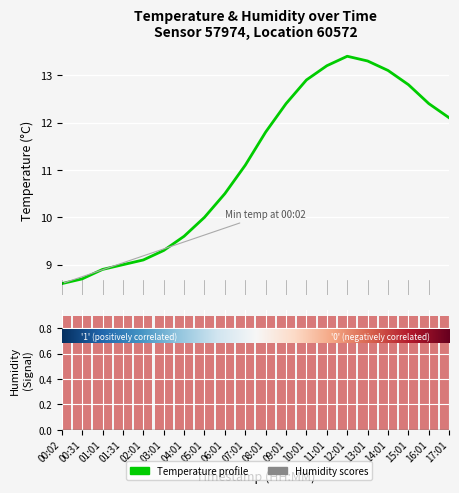

How many categories are shown in the chart?

20